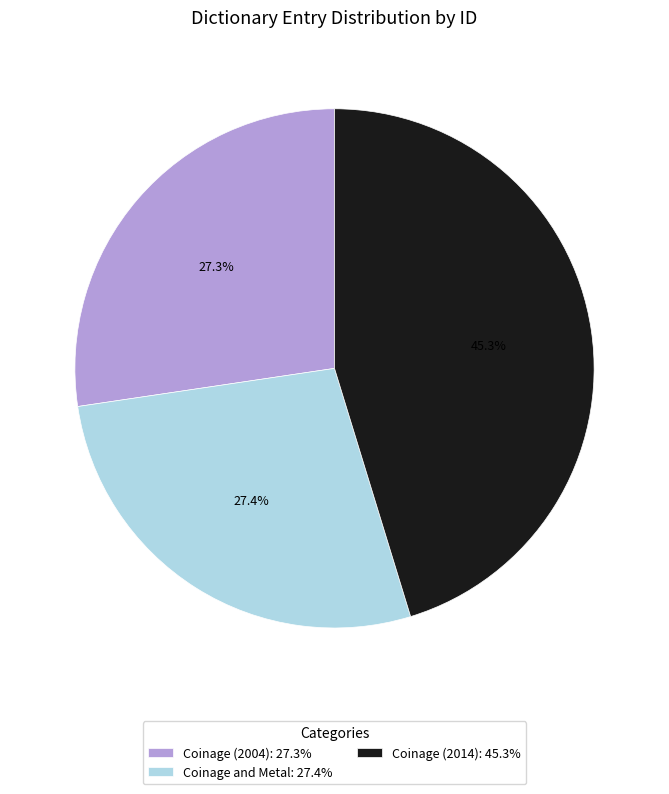

What percentage do Coinage (2014): 45.3% and Coinage and Metal: 27.4% together represent?

72.7%